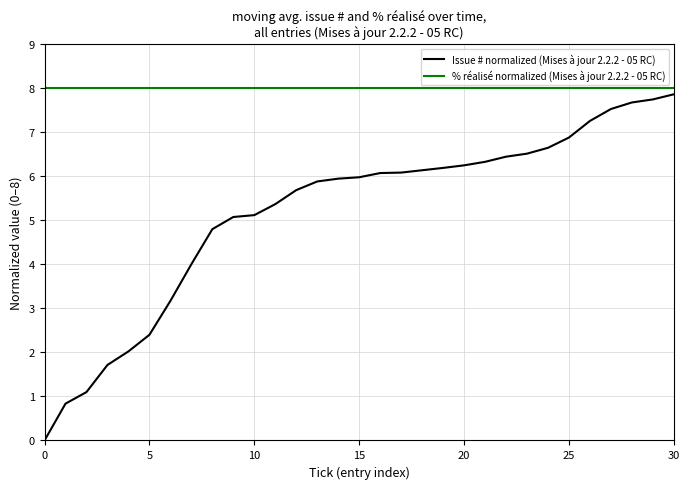

Which series has the largest total across all categories?

% réalisé normalized (Mises à jour 2.2.2 - 05 RC)